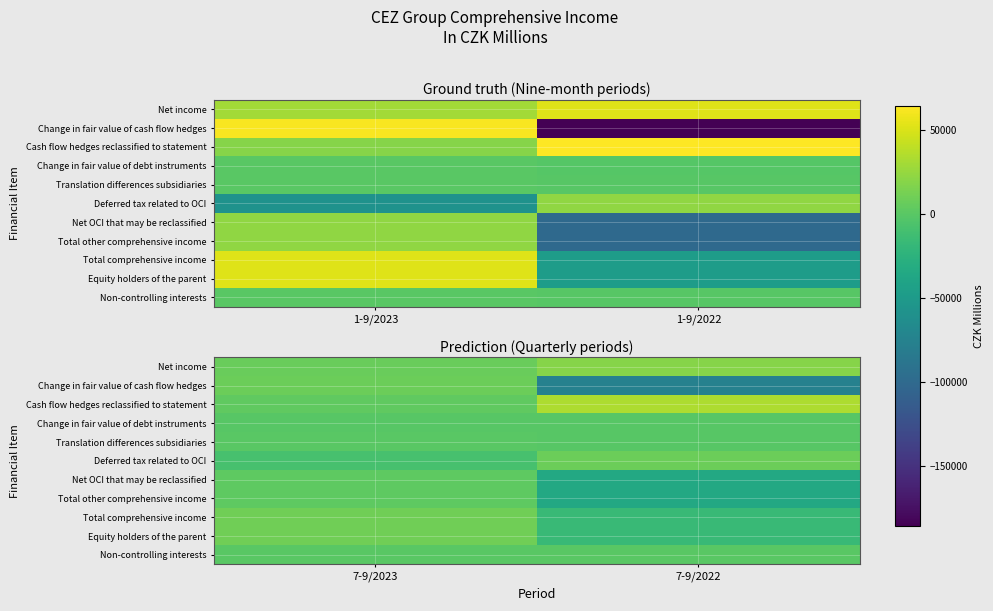

How many series are shown in this chart?

11